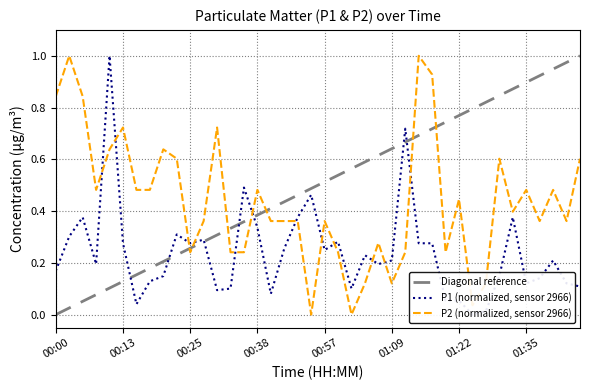

True or false: P2 (normalized, sensor 2966) has a value of 0.1 at 00:38.

False